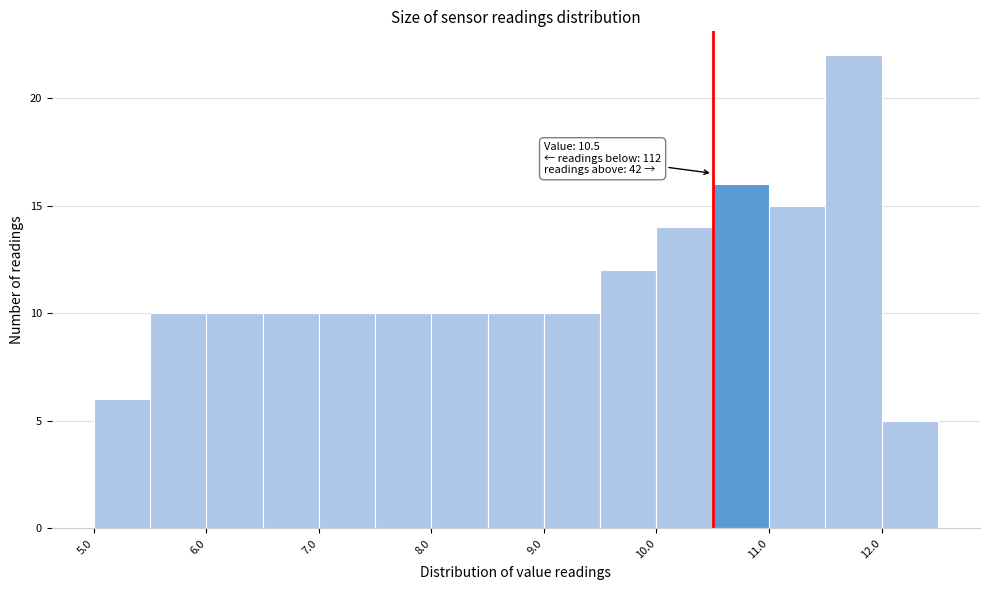

Over which range of the x-axis is the bar tallest?

11.5 to 12.0